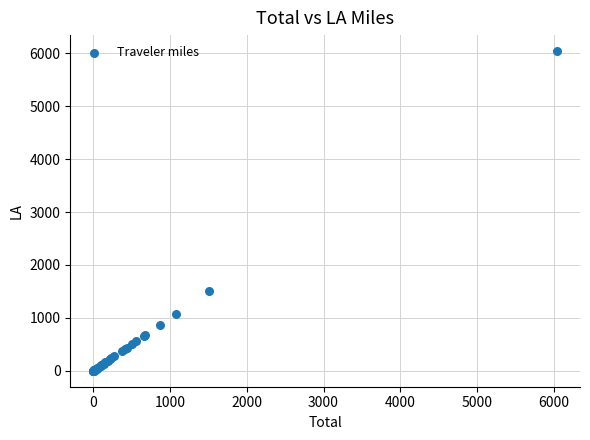

What Y value in the scatter plot is closest to 3020?

1513.1